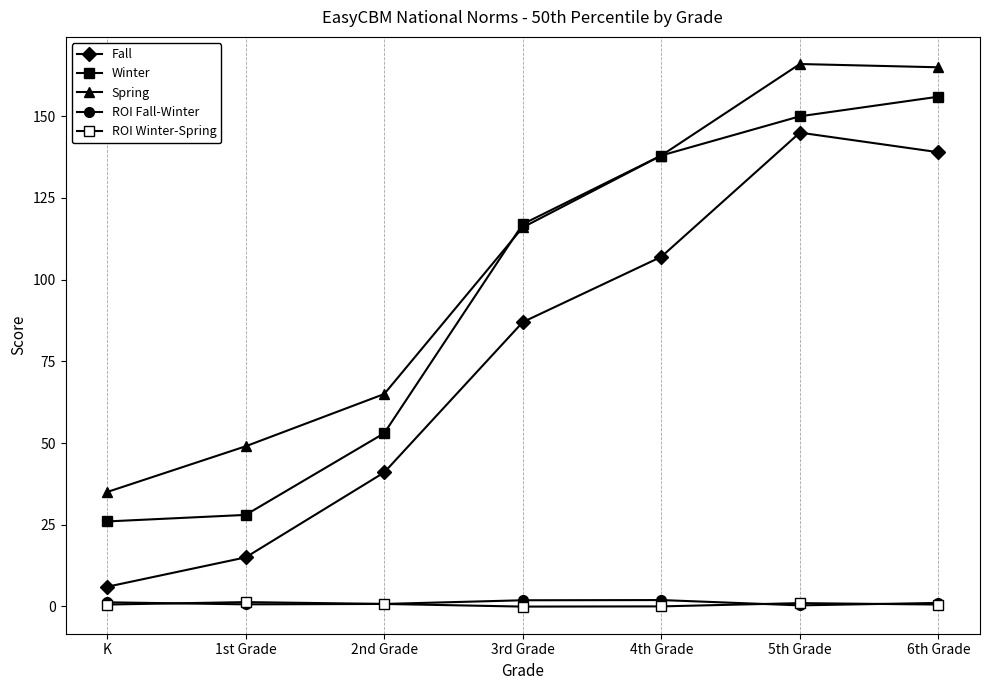

Count the number of categories in the chart.

7